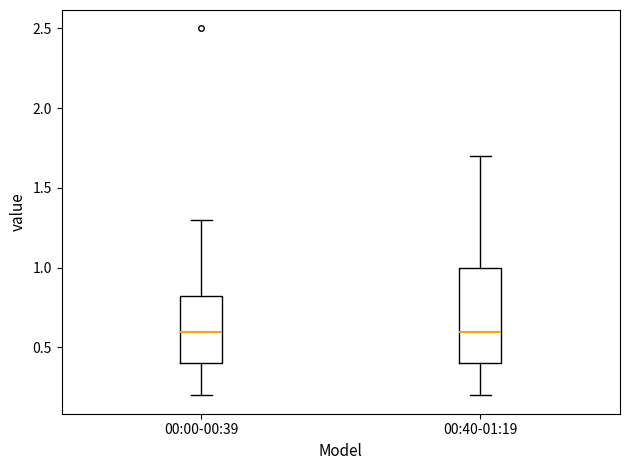

Comparing the boxes themselves (not the whiskers), which one is the tallest?

00:40-01:19